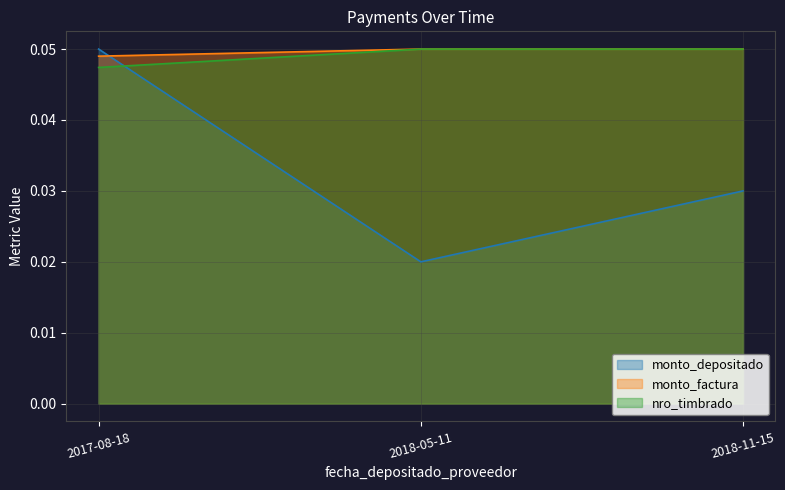

What position from the left is 2018-05-11?

2